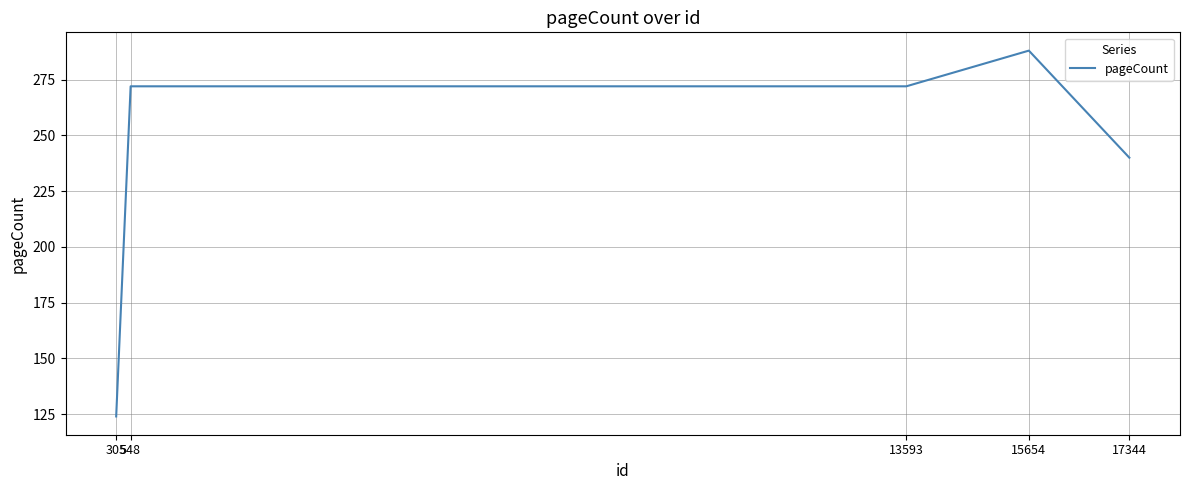

Count the number of values greater than 272.

1